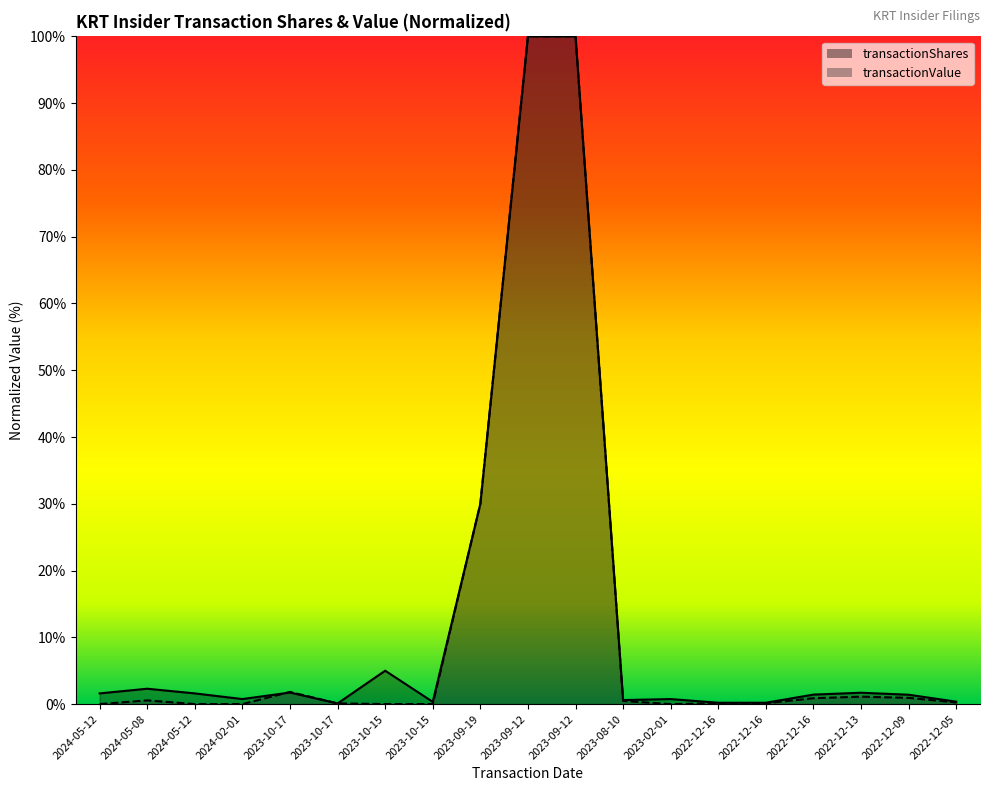

What are all the series names shown in the legend?

transactionShares, transactionValue